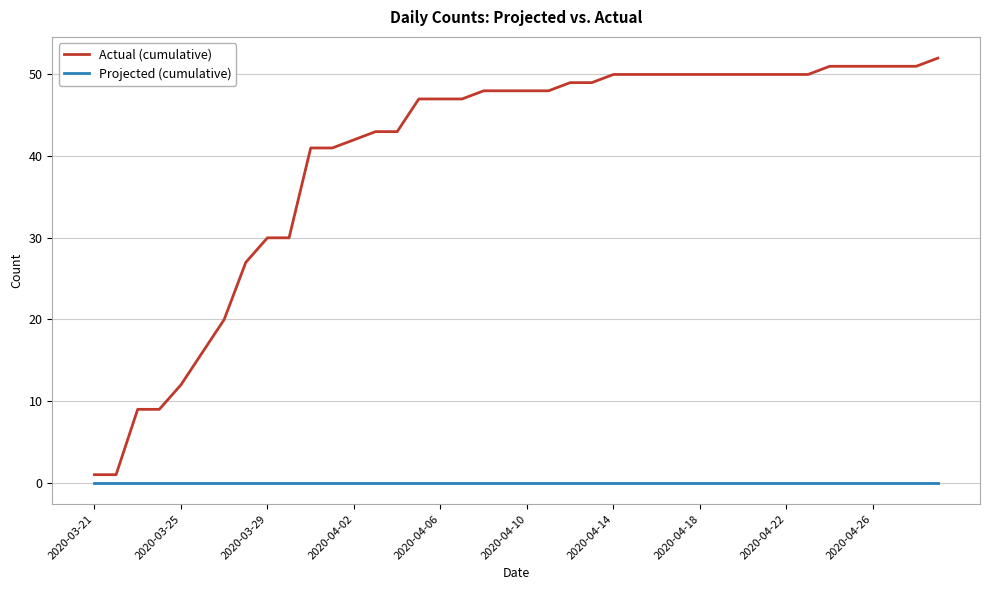

Which series has the widest spread of values?

Actual (cumulative)